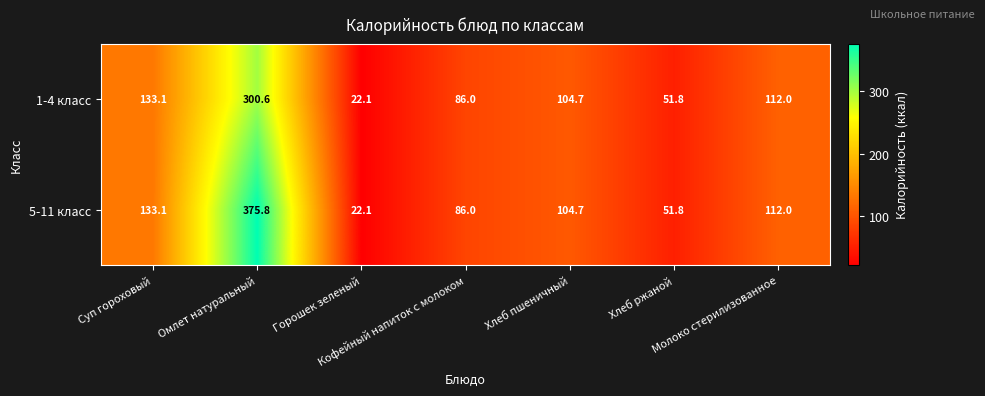

Which series has the largest range (max minus min)?

5-11 класс